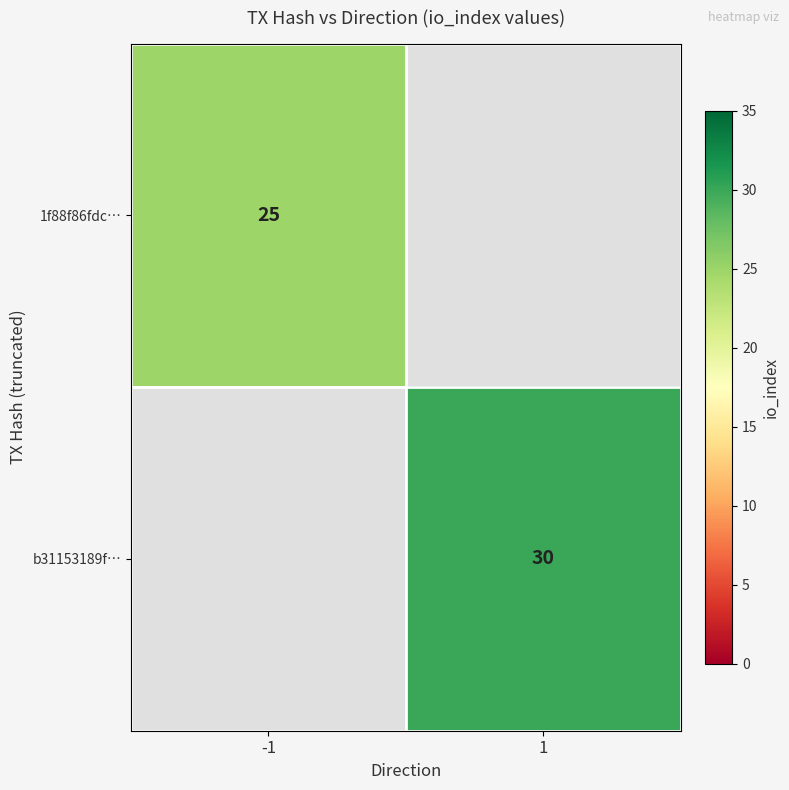

The value of 1f88f86fdc… at -1 is 25. True or false?

True